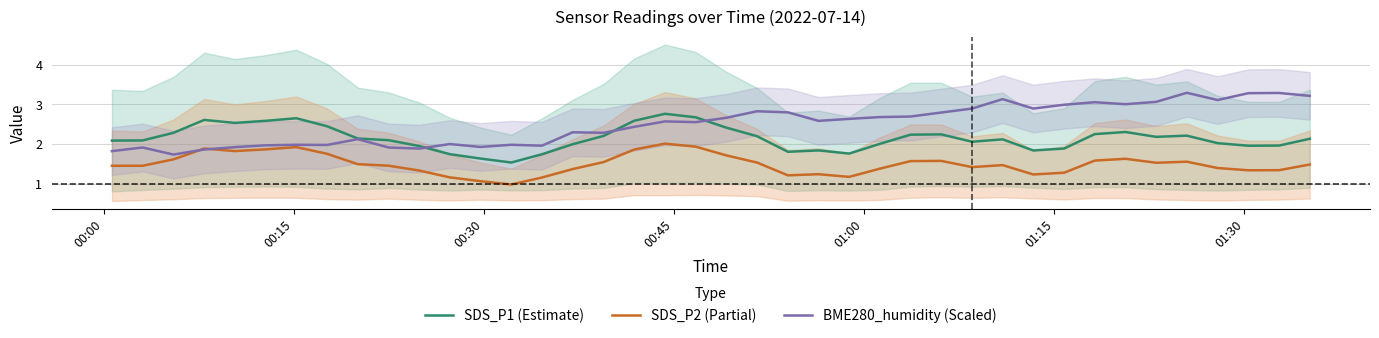

What is the maximum value for BME280_humidity (Scaled)?

3.3